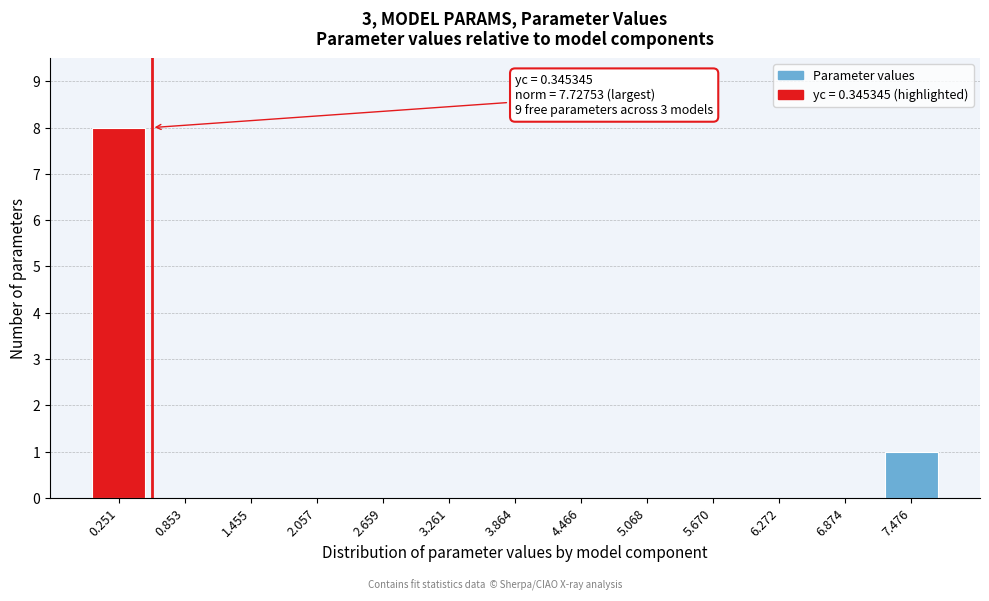

Reading left to right, transcribe all the data shown in this chart.

0.251=8	0.853=0	1.455=0	2.057=0	2.659=0	3.261=0	3.864=0	4.466=0	5.068=0	5.670=0	6.272=0	6.874=0	7.476=1